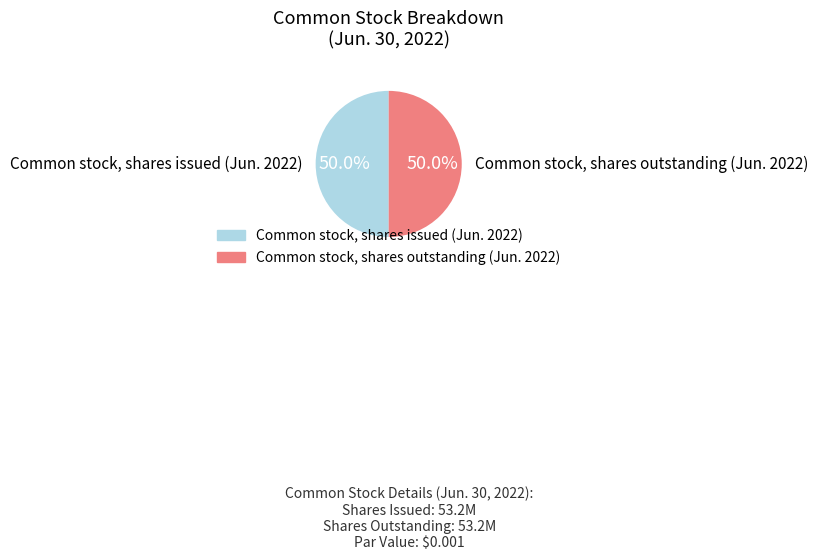

How many segments does this pie chart have?

2